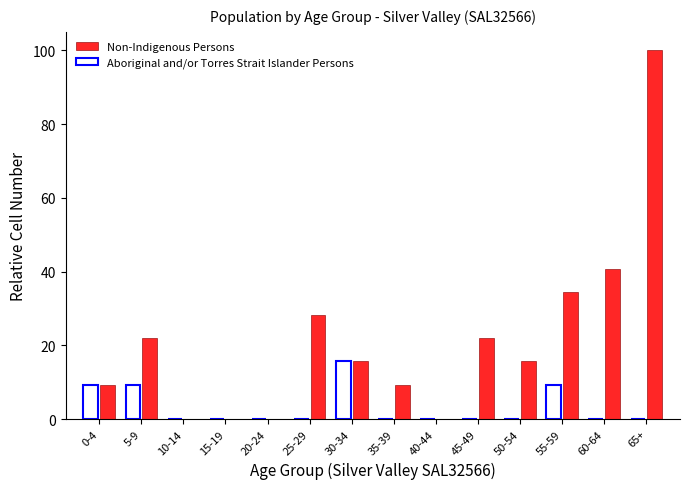

Reading right to left, extract all data points from this chart.

Non-Indigenous Persons: 65+=100.0	60-64=40.6	55-59=34.4	50-54=15.6	45-49=21.9	40-44=0.0	35-39=9.4	30-34=15.6	25-29=28.1	20-24=0.0	15-19=0.0	10-14=0.0	5-9=21.9	0-4=9.4
Aboriginal and/or Torres Strait Islander Persons: 65+=0.0	60-64=0.0	55-59=9.4	50-54=0.0	45-49=0.0	40-44=0.0	35-39=0.0	30-34=15.6	25-29=0.0	20-24=0.0	15-19=0.0	10-14=0.0	5-9=9.4	0-4=9.4